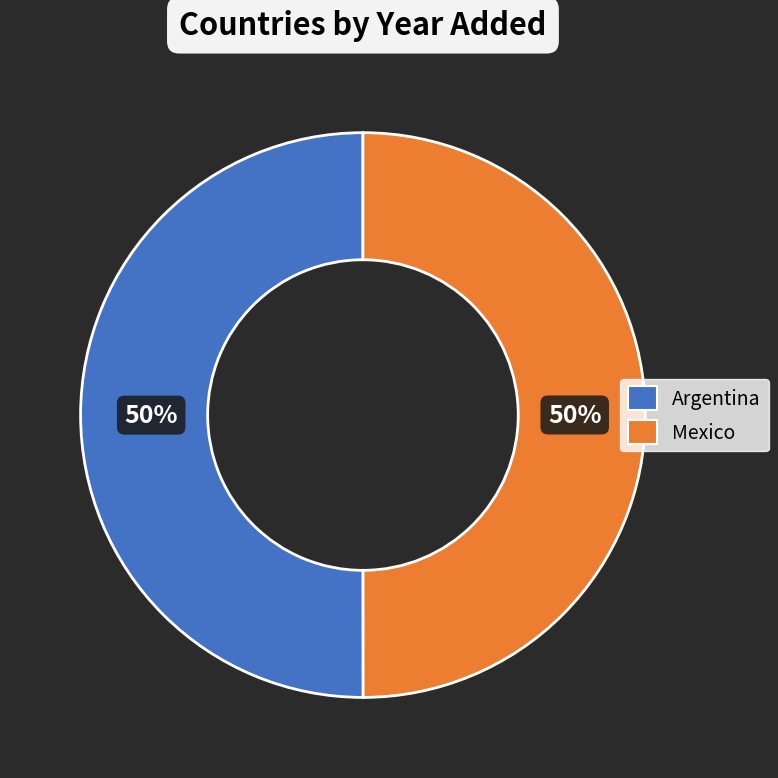

How many slices are in this pie chart?

2